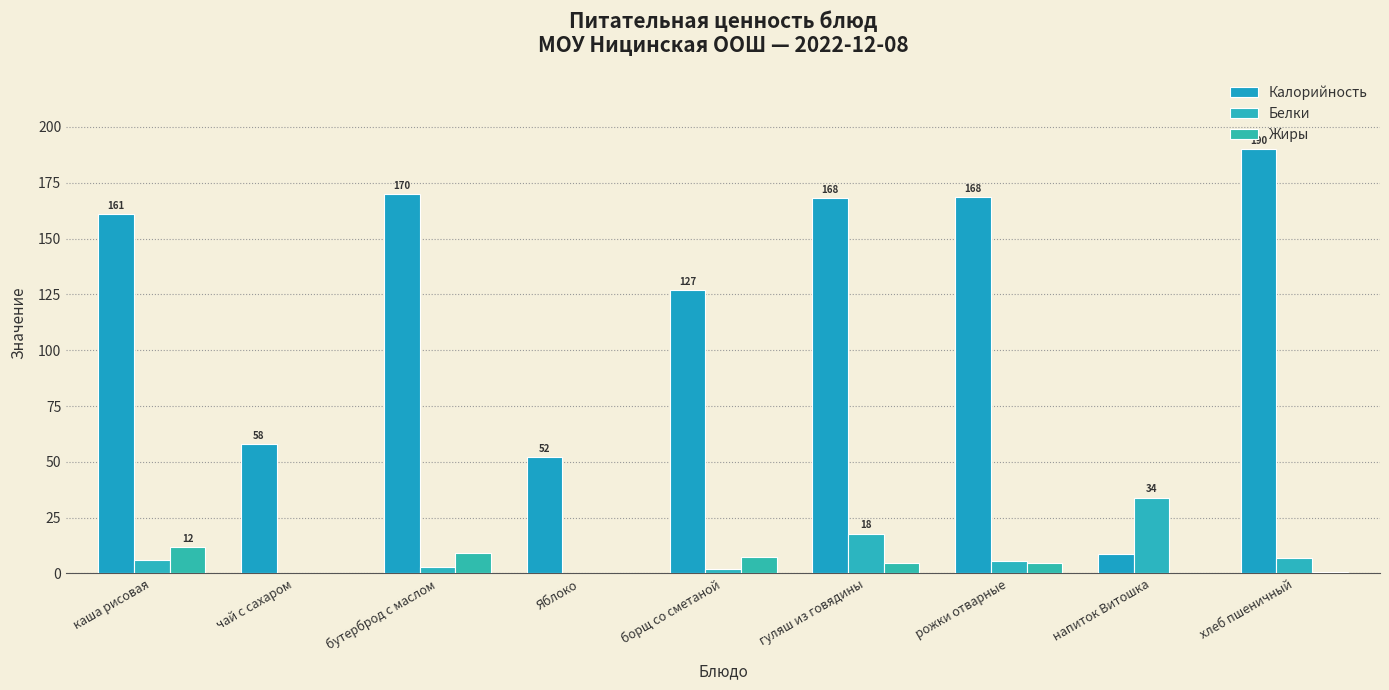

Rank the series by their maximum value, from highest to lowest.

Калорийность, Белки, Жиры